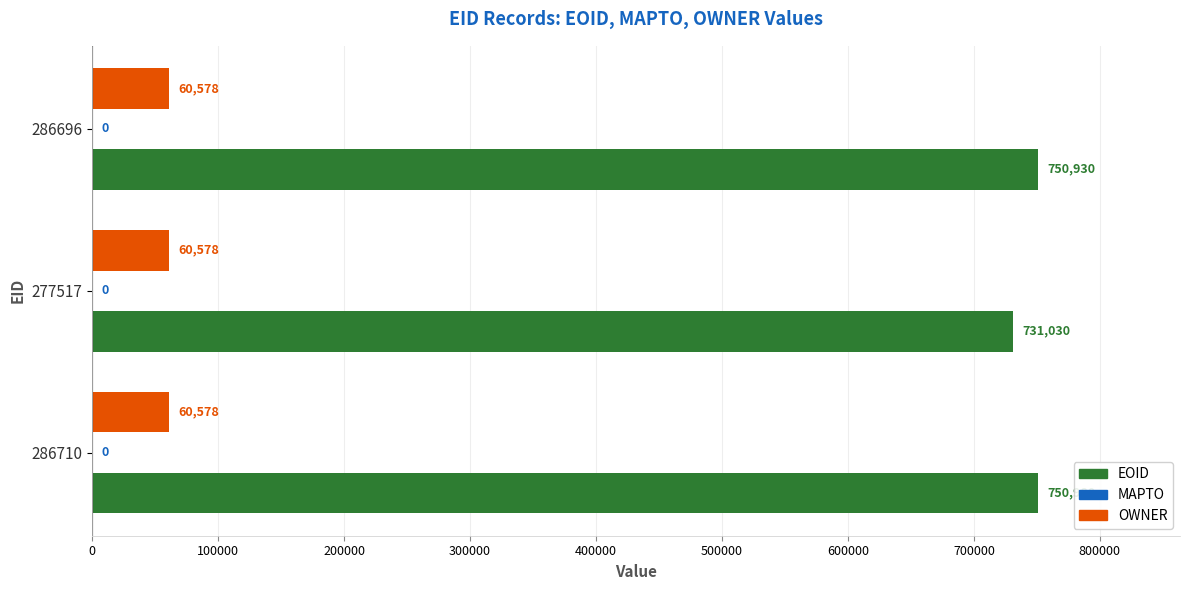

Is it true that EOID equals 750980 at 286710?

True